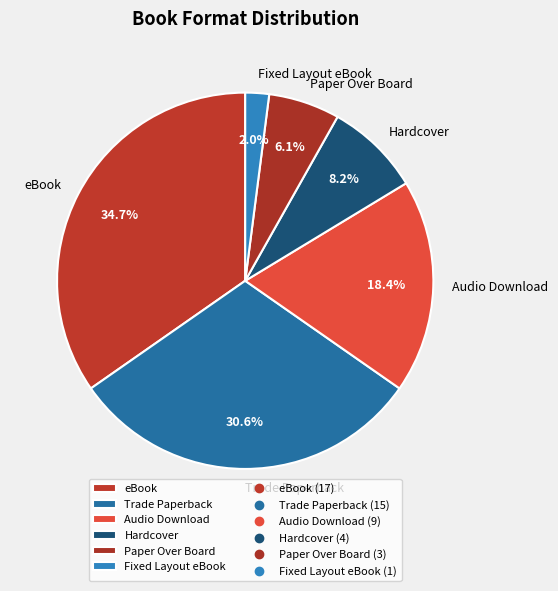

Is there a majority slice in this chart?

No